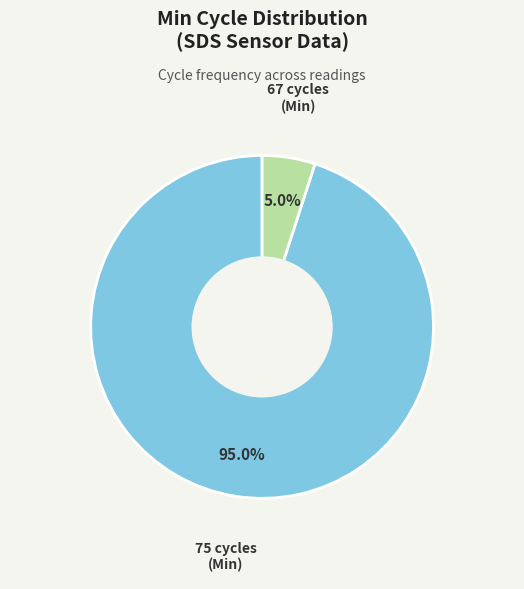

How many slices are in this pie chart?

2